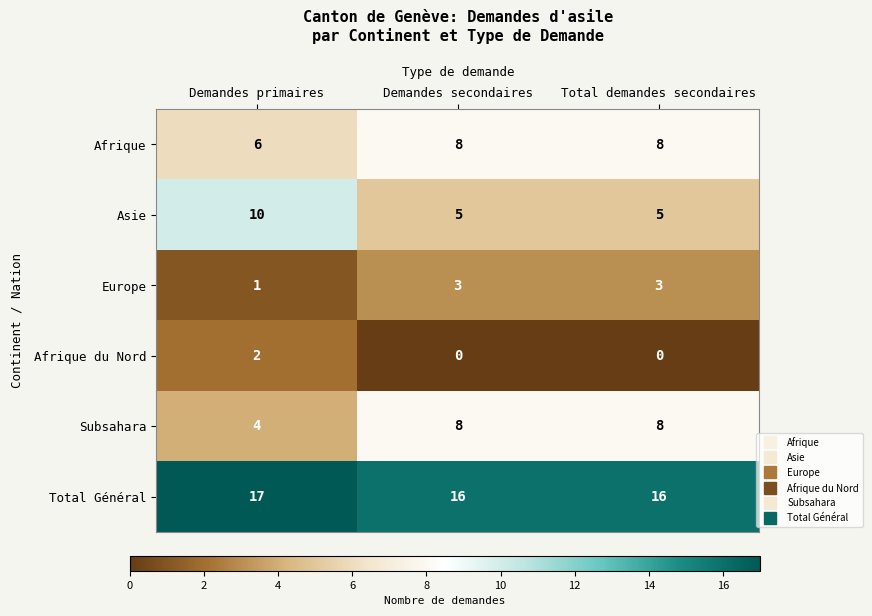

What is the sum of all Asie values?

20